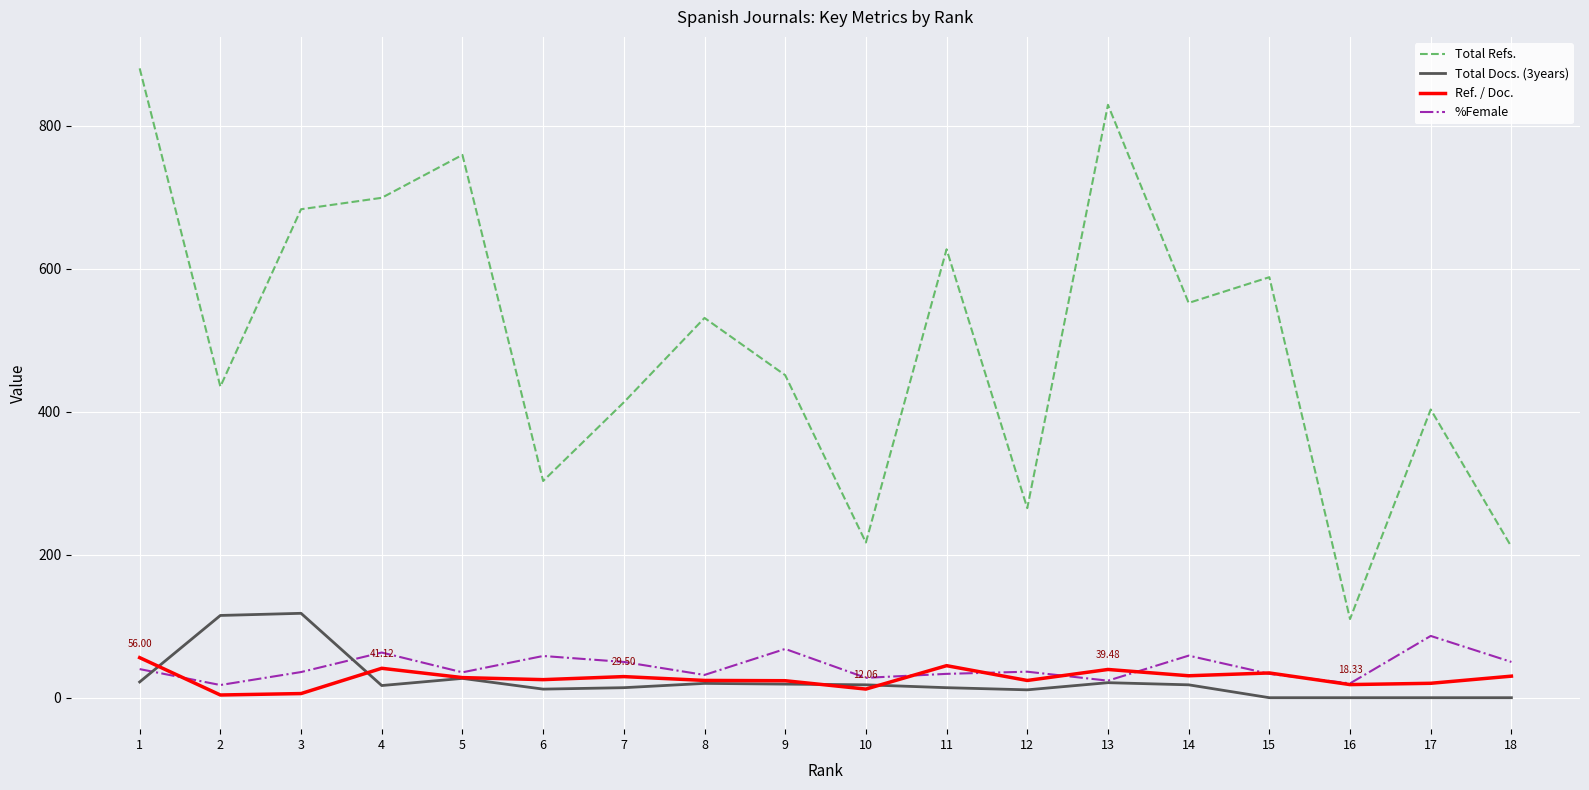

What is the greatest value displayed?

880.0